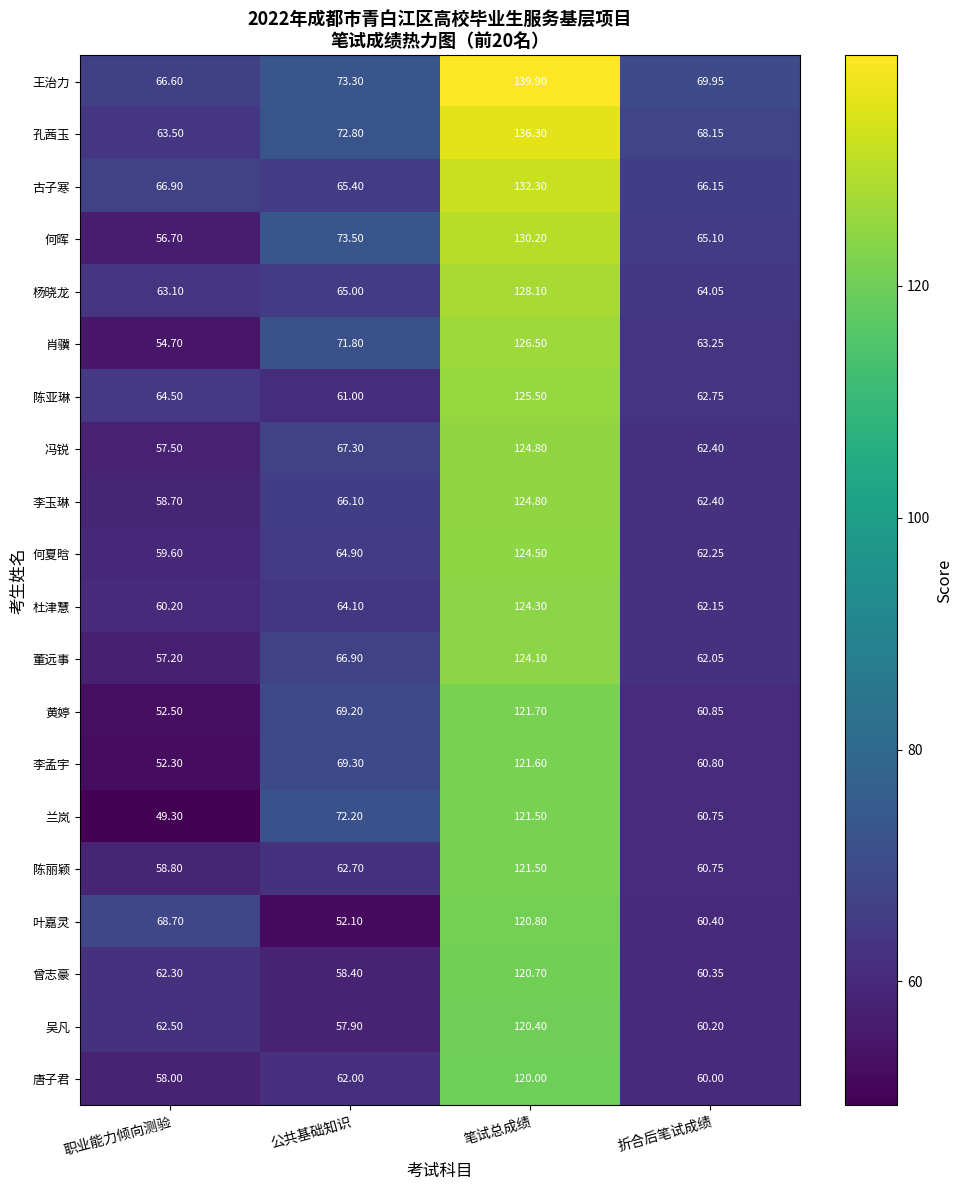

Rank the categories by 杨晓龙 value from lowest to highest.

职业能力倾向测验, 折合后笔试成绩, 公共基础知识, 笔试总成绩